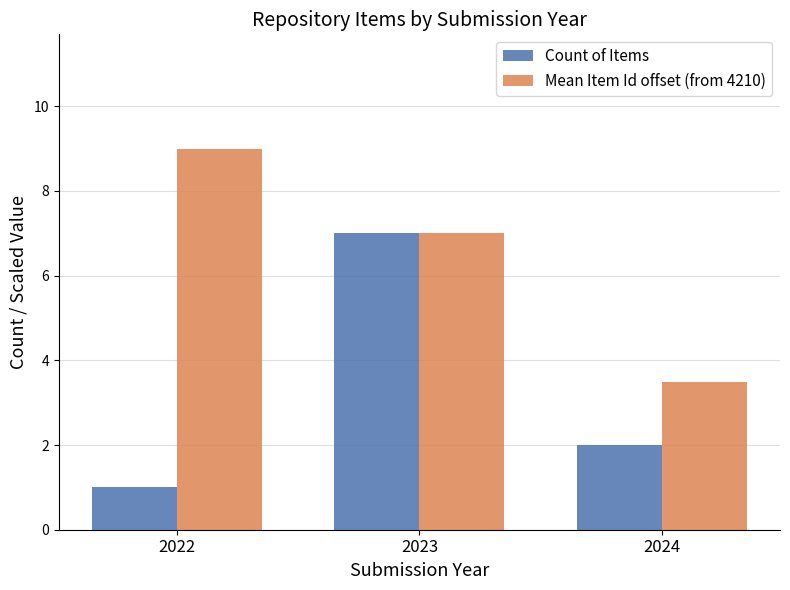

Is it true that Mean Item Id offset (from 4210) equals 0.8 at 2024?

False